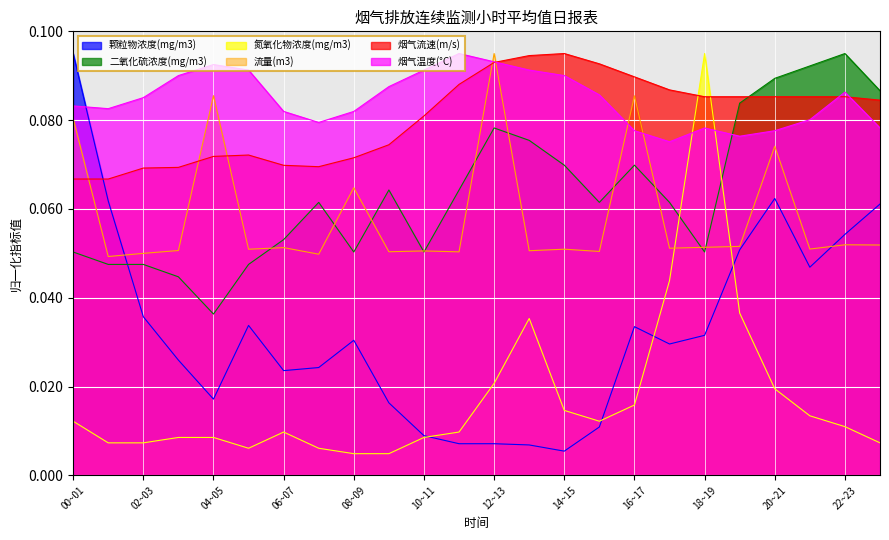

Between 02~03 and 13~14, which series saw the biggest shift?

颗粒物浓度(mg/m3)